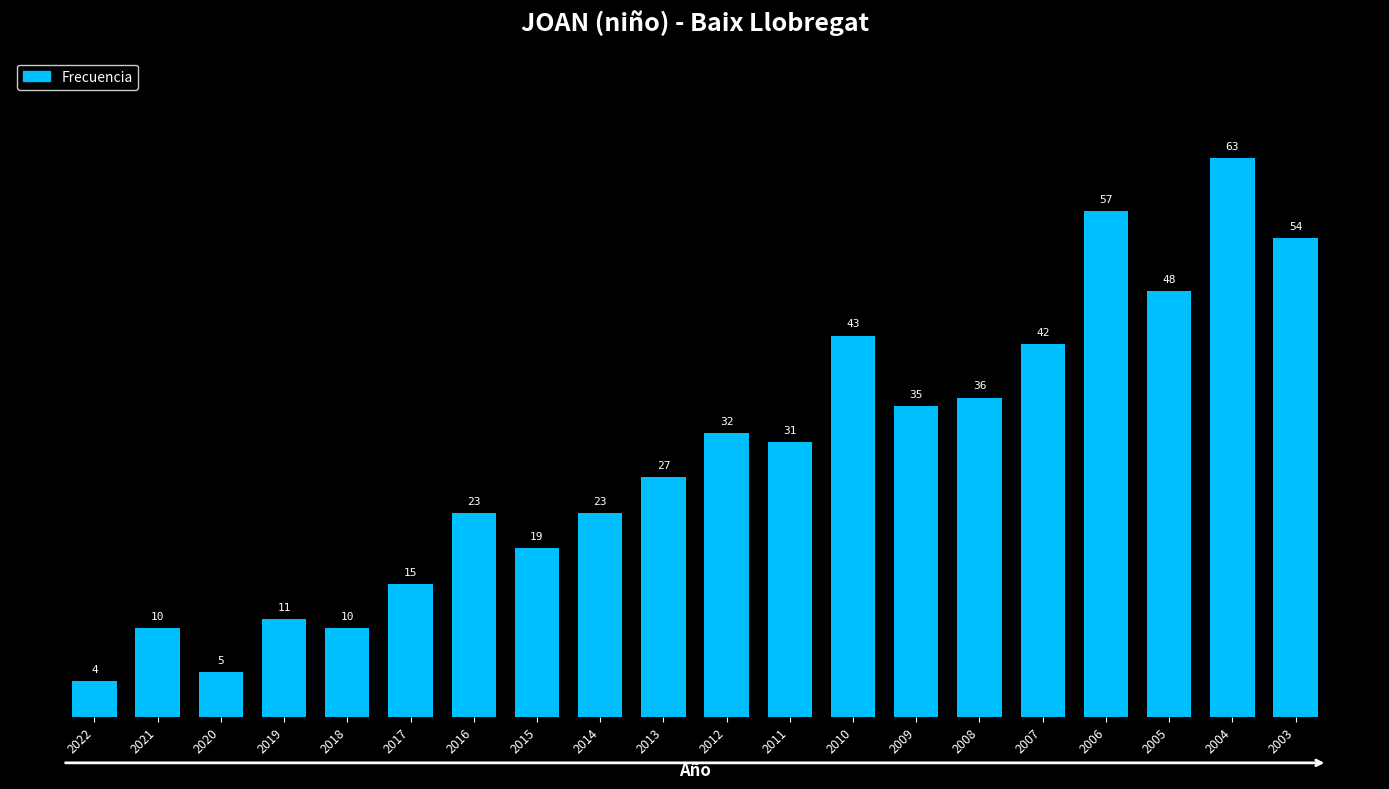

What is the sum of all values?

588